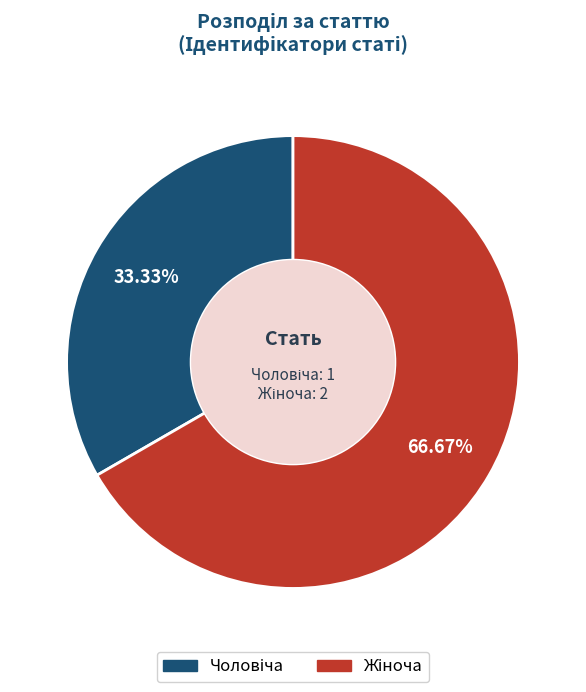

Does any single category account for the majority?

Yes